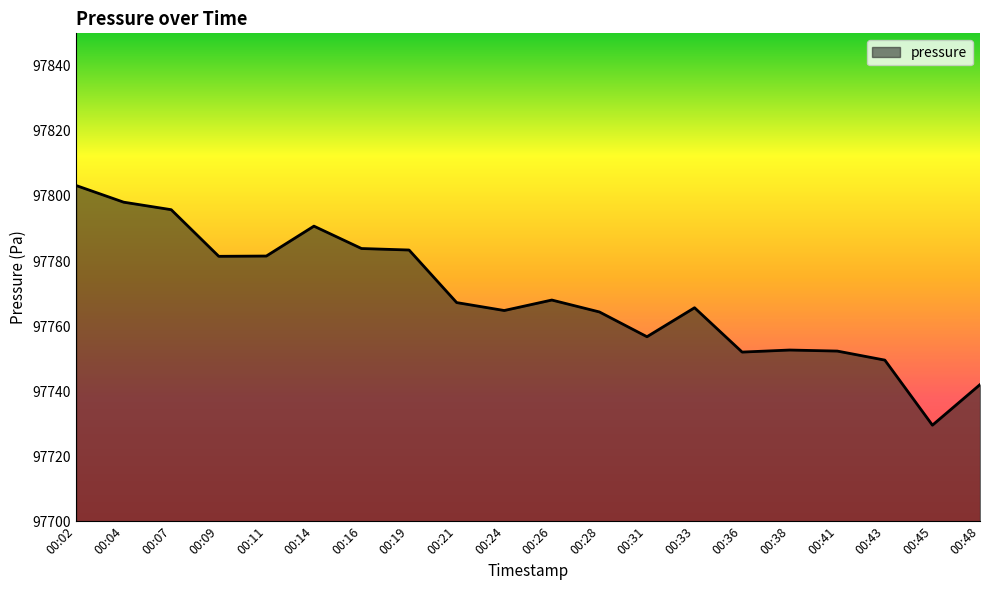

True or false: the data has more than 1 interior local peaks.

True